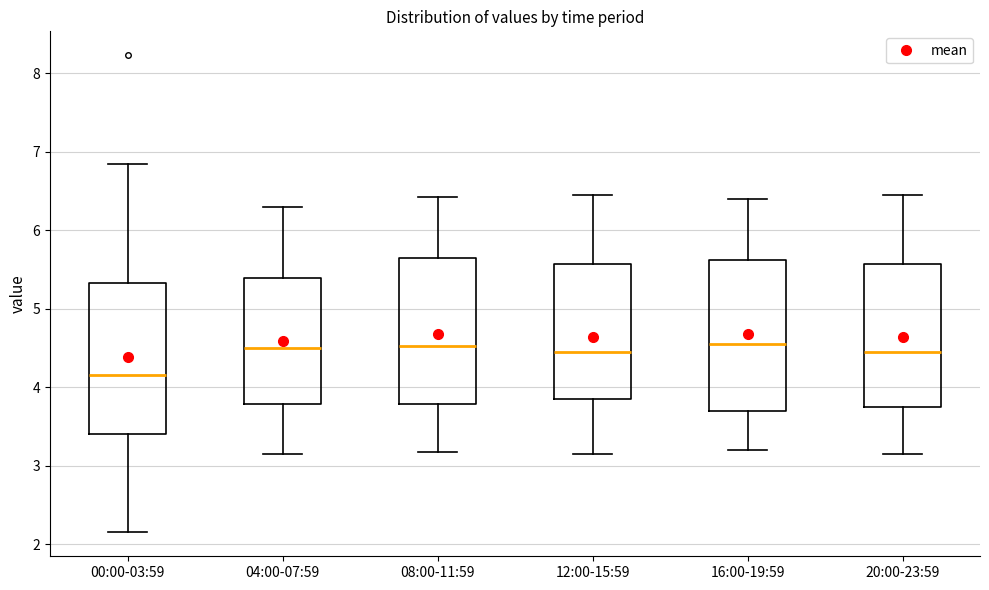

Reading left to right, read every box against the y-axis: the position of its median line, the range the box covers, and the ends of its whiskers. The values are not printed on the chart, so give them approximately, as read against the axis.

00:00-03:59: median 4.2, box 3.4 to 5.3, whiskers 2.2 to 6.9
04:00-07:59: median 4.5, box 3.8 to 5.4, whiskers 3.2 to 6.3
08:00-11:59: median 4.5, box 3.8 to 5.6, whiskers 3.2 to 6.4
12:00-15:59: median 4.5, box 3.9 to 5.6, whiskers 3.2 to 6.5
16:00-19:59: median 4.6, box 3.7 to 5.6, whiskers 3.2 to 6.4
20:00-23:59: median 4.5, box 3.8 to 5.6, whiskers 3.2 to 6.5